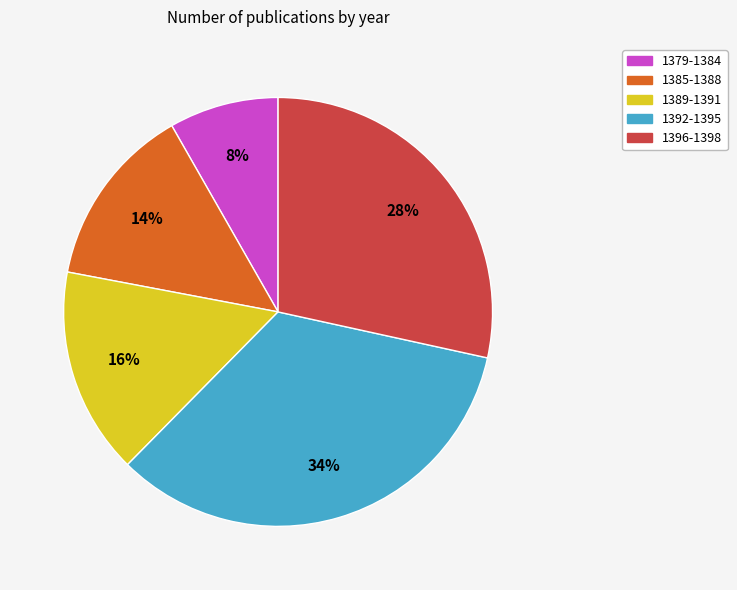

Do 1379-1384 and 1385-1388 together represent more than half of the pie?

No